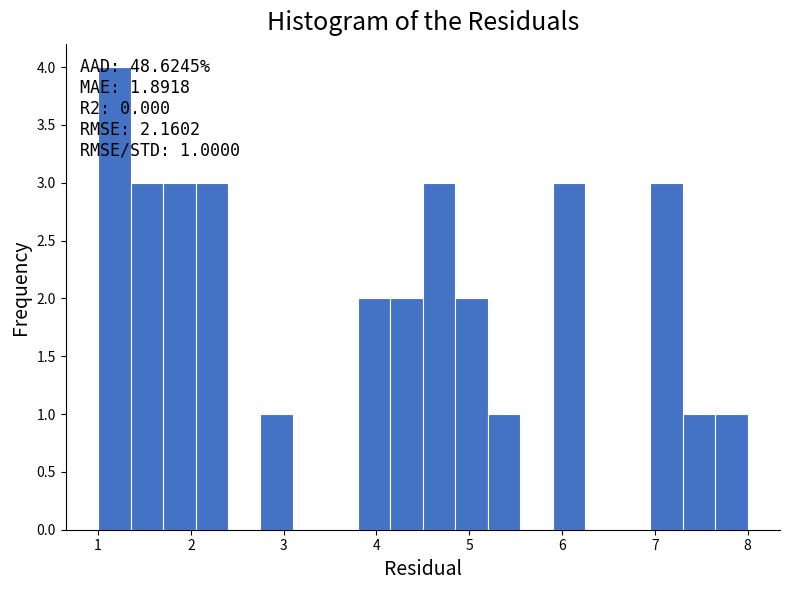

Around what value on the x-axis is the tallest bar? Give the approximate position of its centre, as read against the axis.

1.2